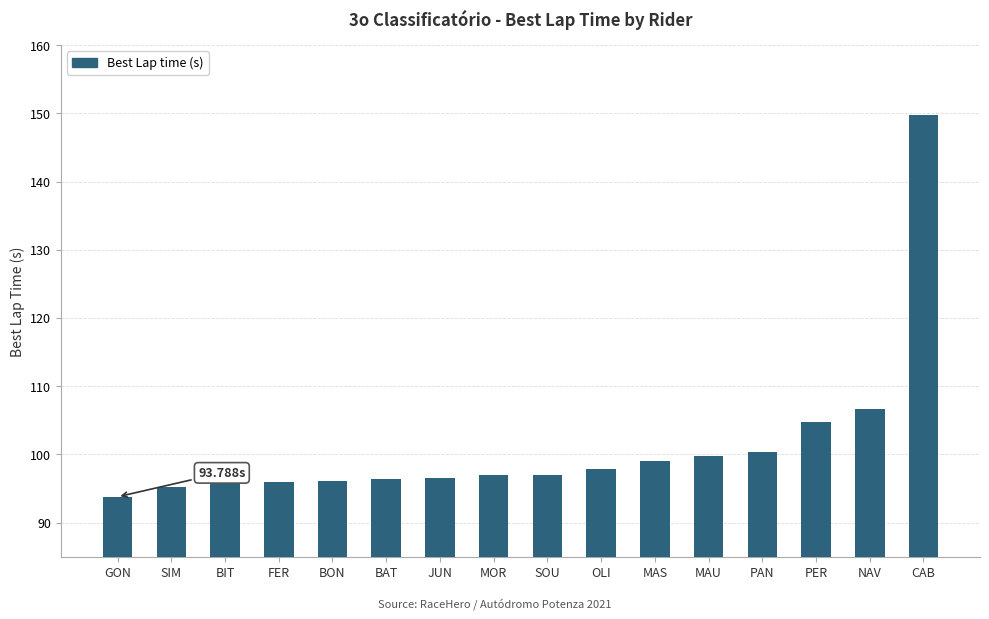

Is it true that the value at PAN is 169.0?

False